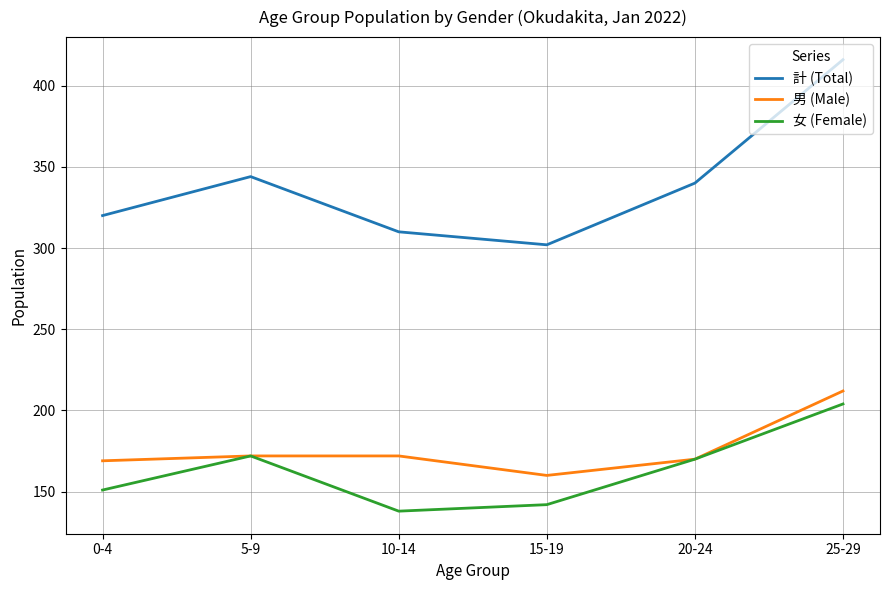

Where is the first local maximum for 計 (Total)?

5-9